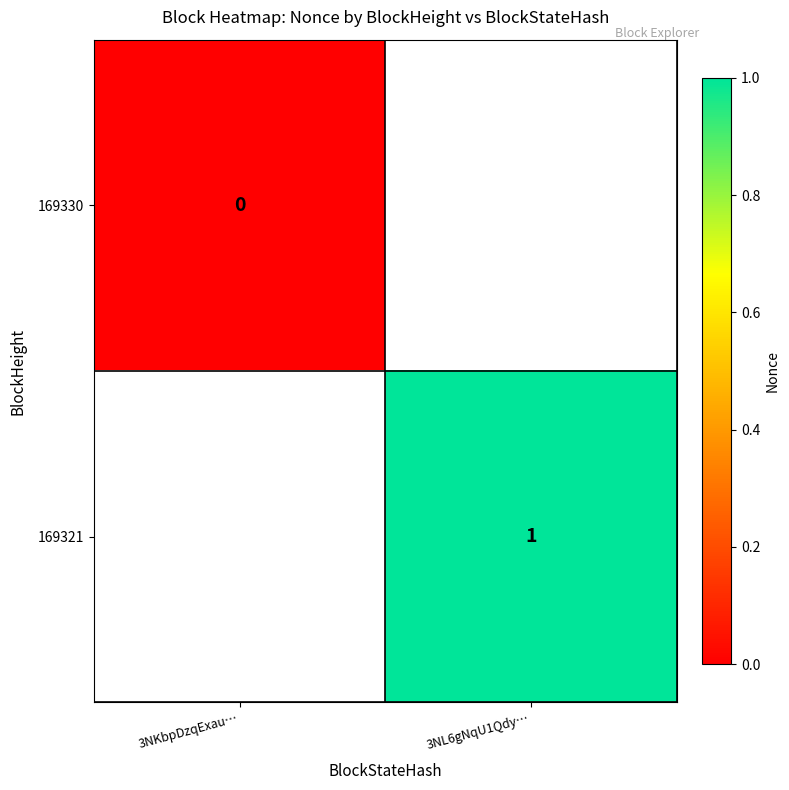

True or false: 169321 has a value of 2 at 3NL6gNqU1Qdy….

False